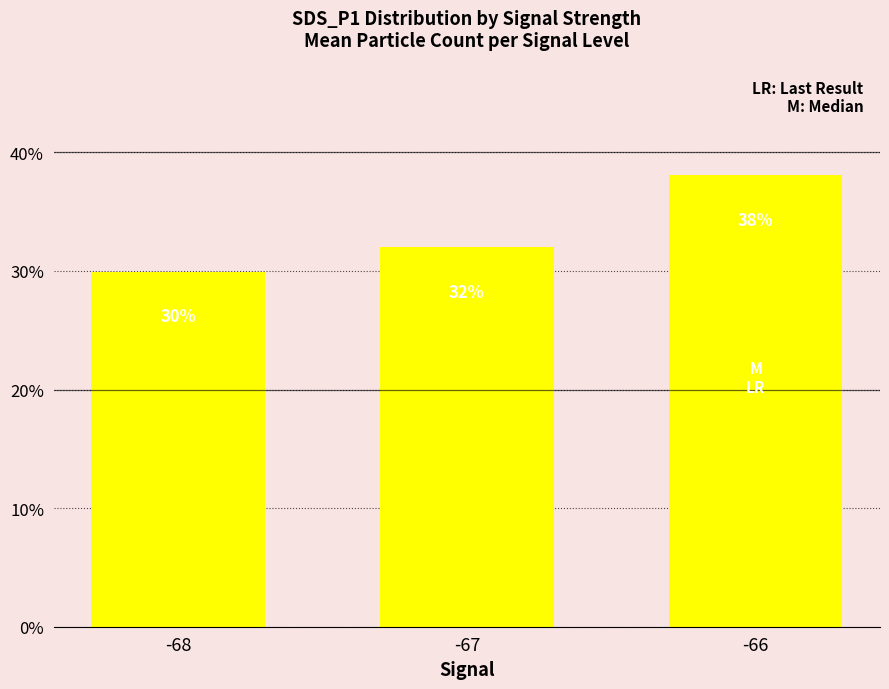

Where does the data first go above 31?

-67